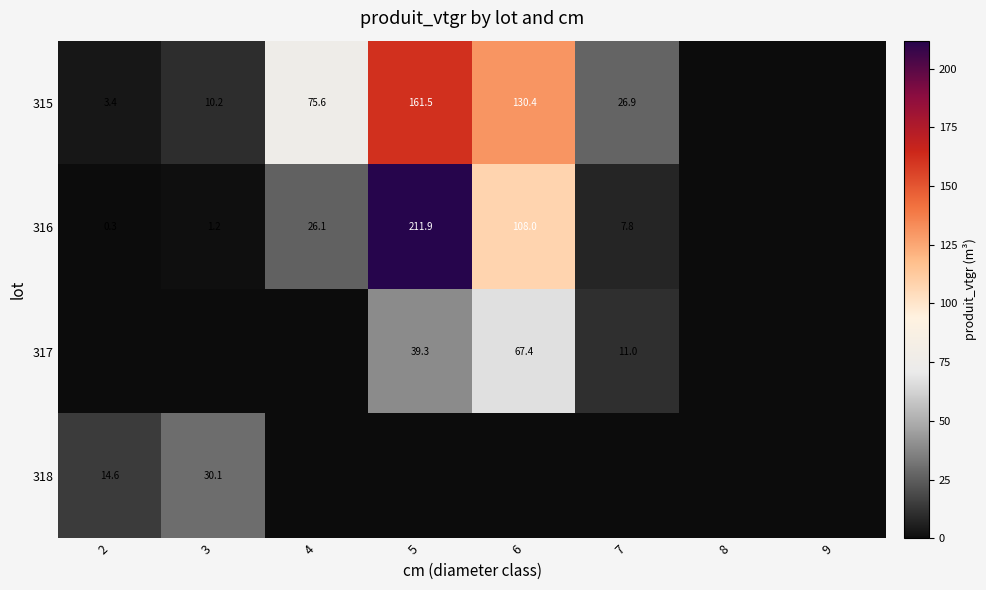

True or false: 317 has a value of 39.3 at 5.

True